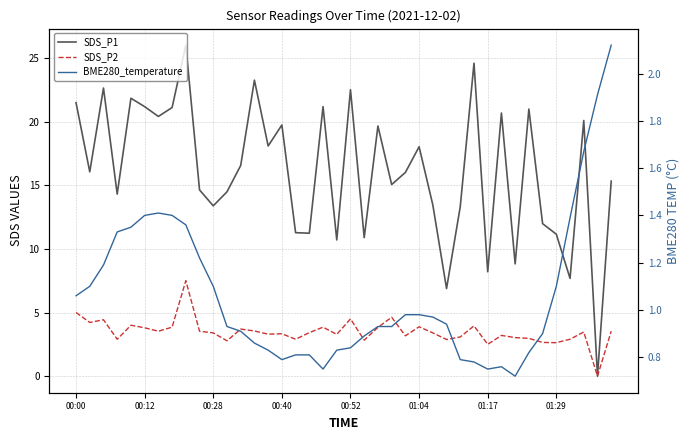

Which series changed the most between 22 and 32?

SDS_P1